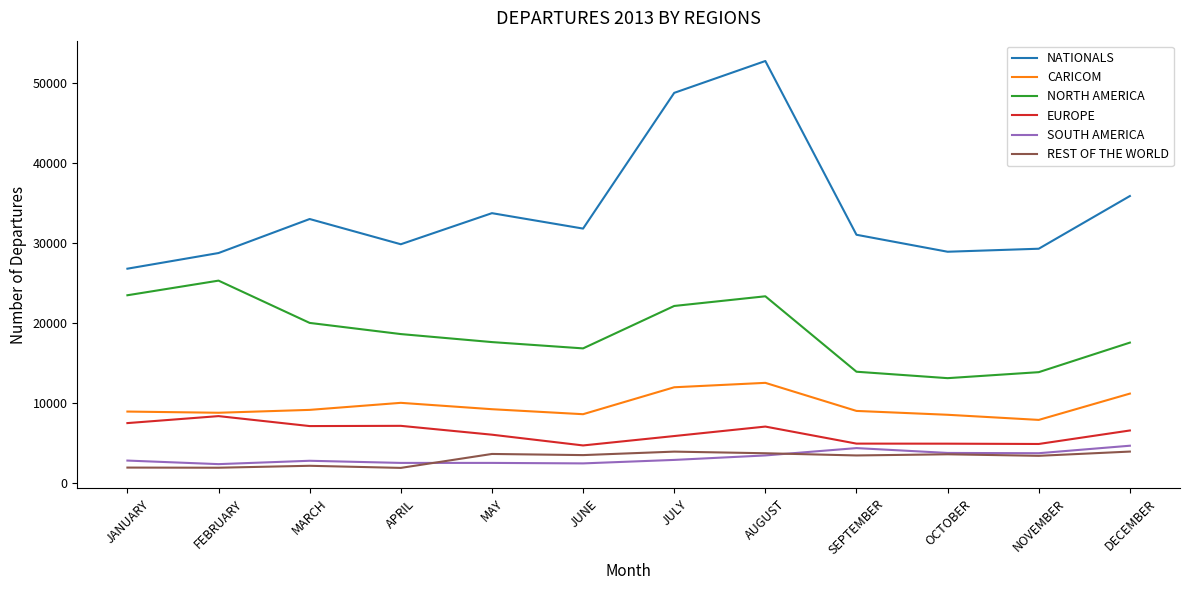

True or false: NATIONALS and SOUTH AMERICA cross at least once.

False